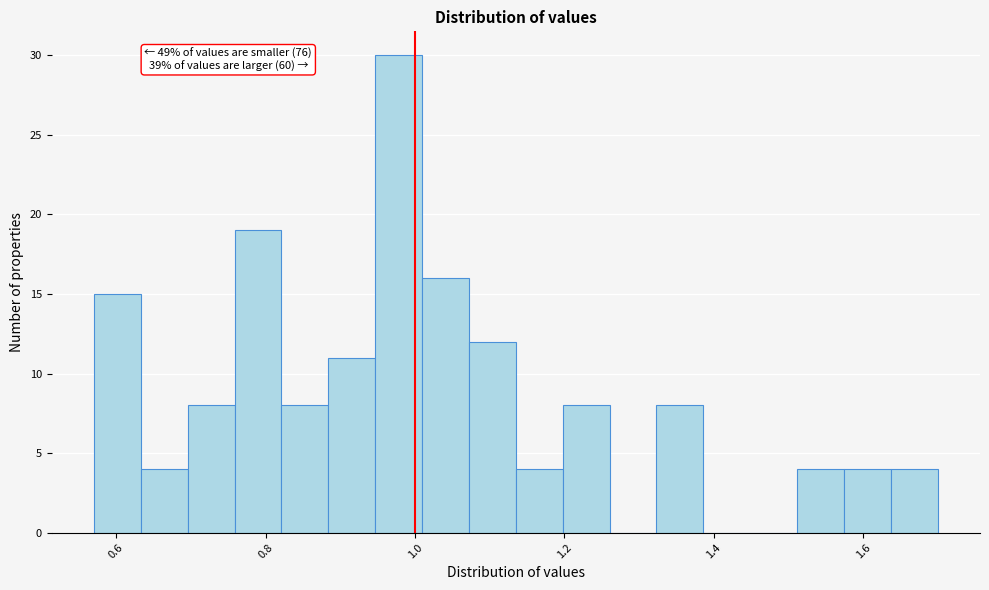

Read against the x-axis, roughly where is the centre of the tallest bar?

0.98